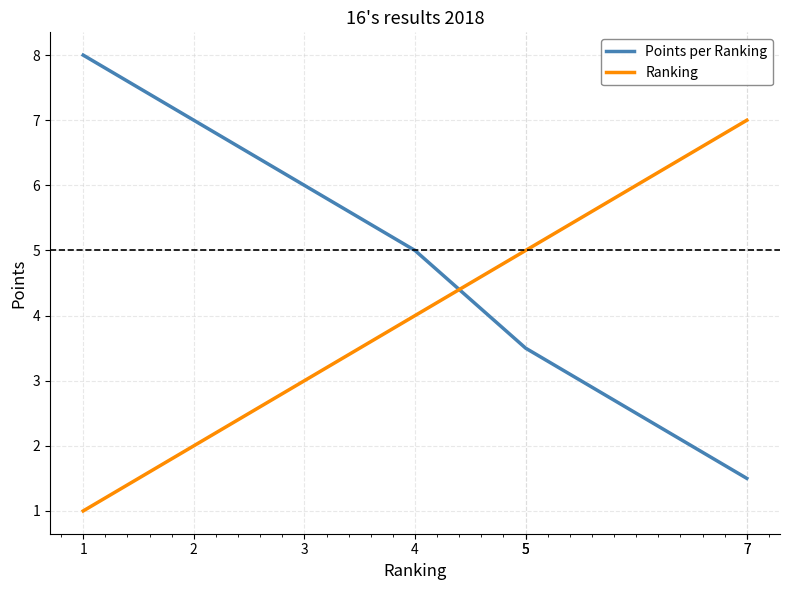

What value does the Ranking series have at 4?

4.0